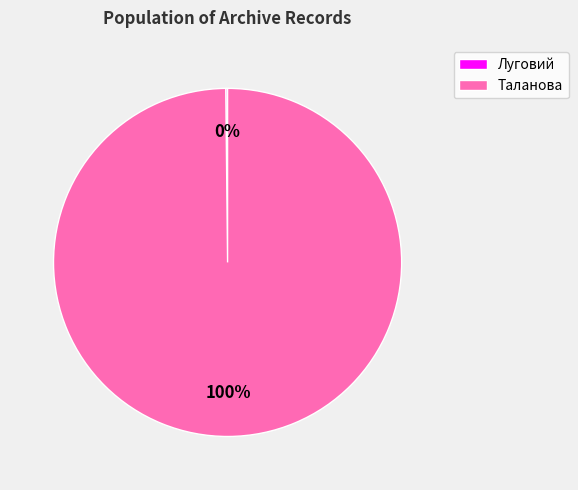

What is the majority slice?

Таланова